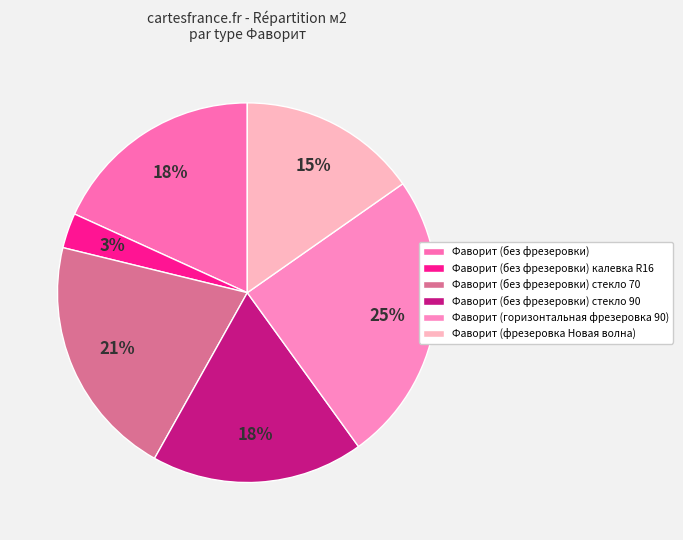

Rank the categories by value from highest to lowest.

Фаворит (горизонтальная фрезеровка 90), Фаворит (без фрезеровки) стекло 70, Фаворит (без фрезеровки), Фаворит (без фрезеровки) стекло 90, Фаворит (фрезеровка Новая волна), Фаворит (без фрезеровки) калевка R16